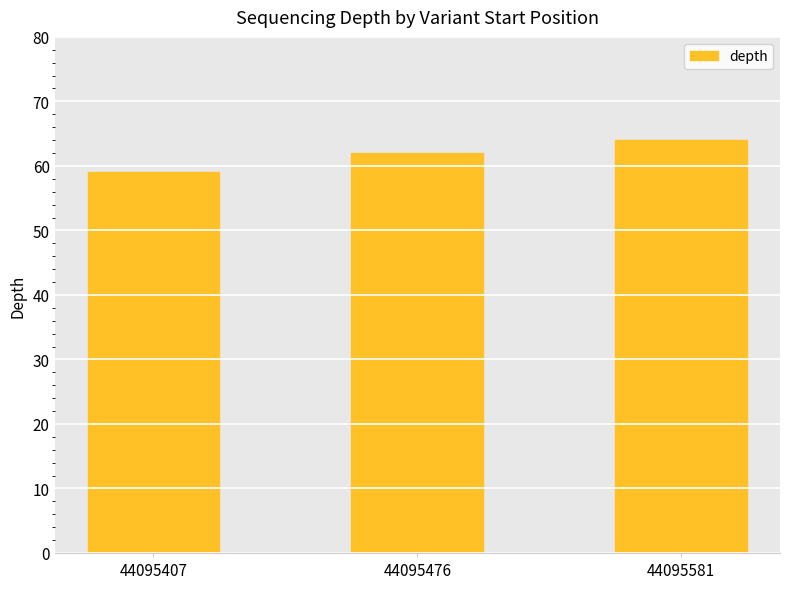

True or false: the data shows 64 at 44095581.

True